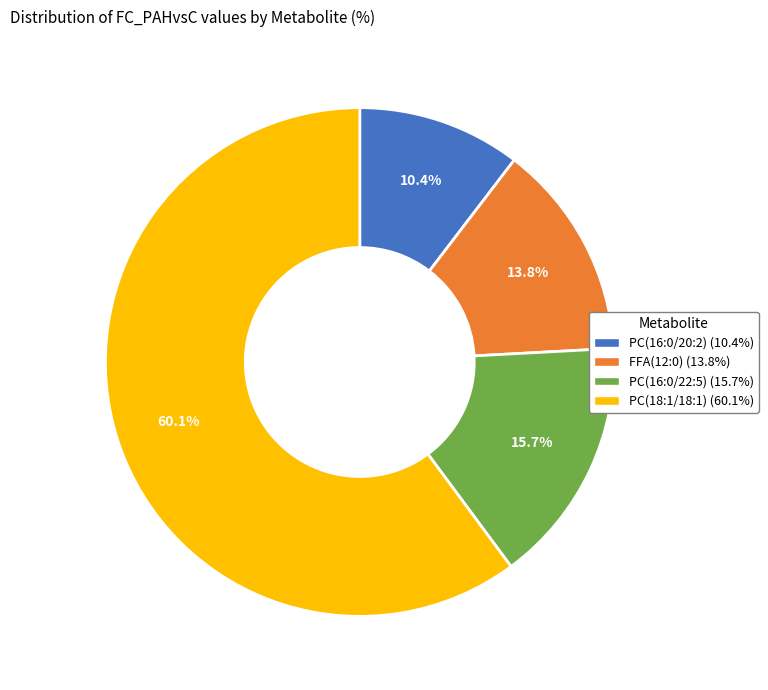

To the nearest percent, what is the combined percentage of PC(16:0/20:2) and PC(16:0/22:5)?

26%